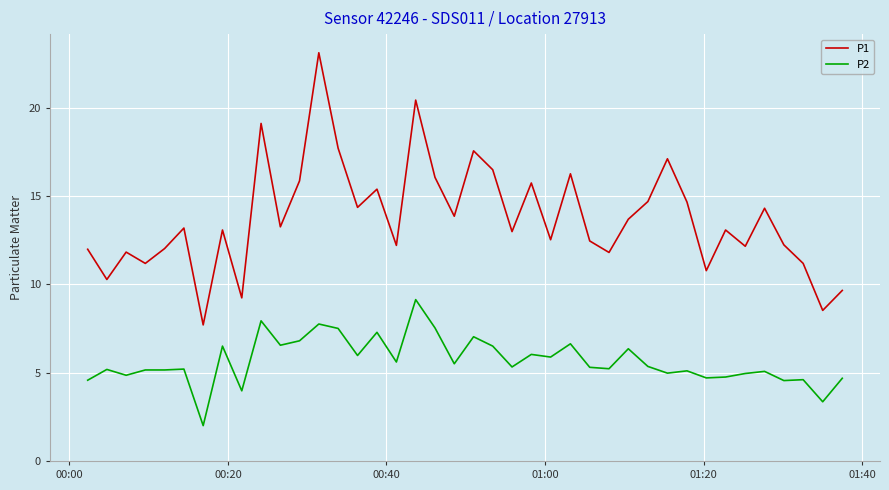

Which series has the largest total across all categories?

P1